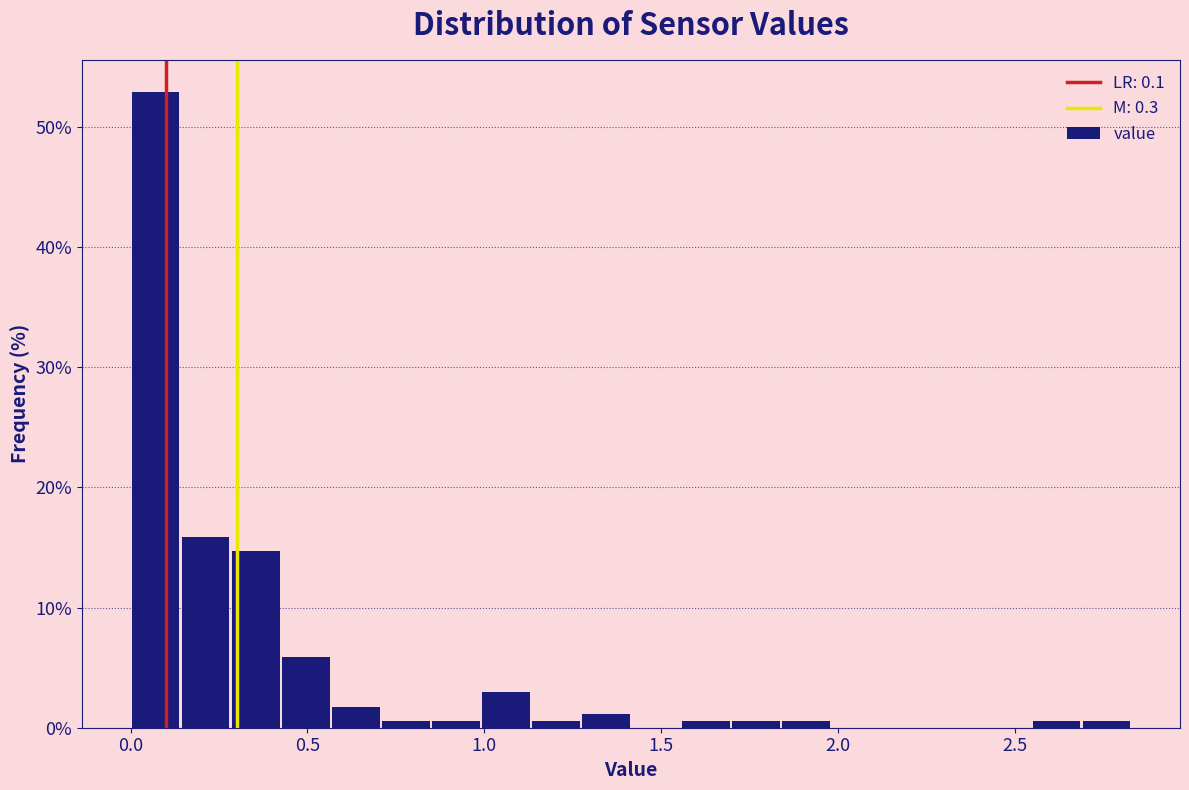

Read against the x-axis, roughly where is the centre of the tallest bar?

0.05